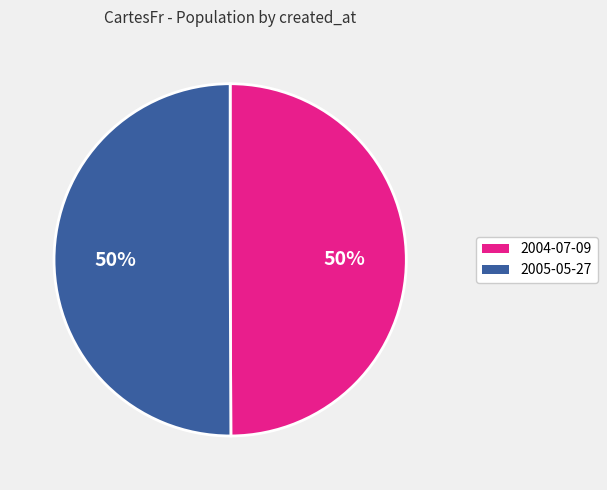

Approximately how many times larger is the value at 2004-07-09 compared to 2005-05-27?

1.0